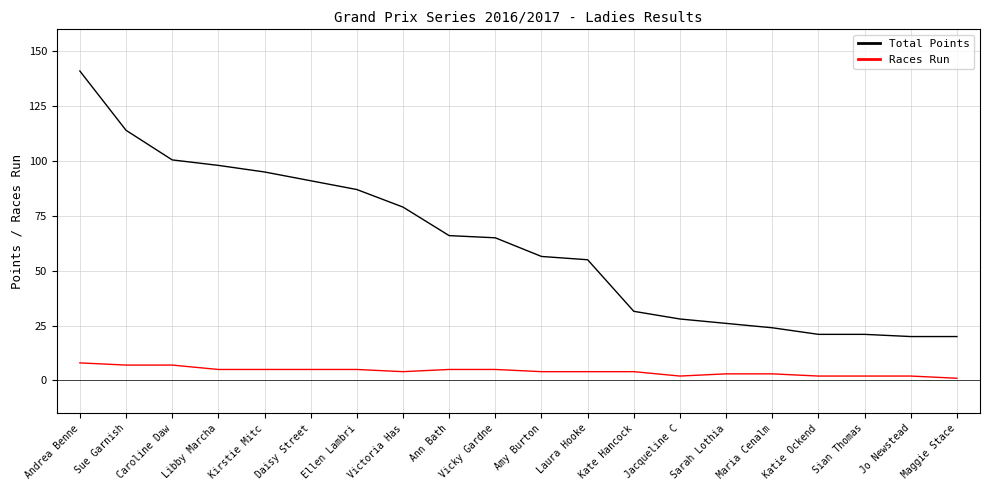

Rank the series by their average value, from highest to lowest.

Total Points, Races Run